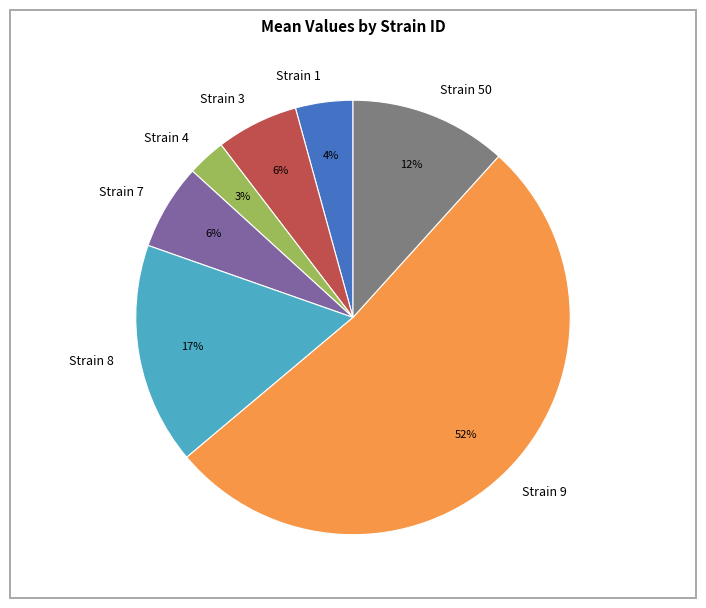

Between Strain 1 and Strain 4, which is larger?

Strain 1